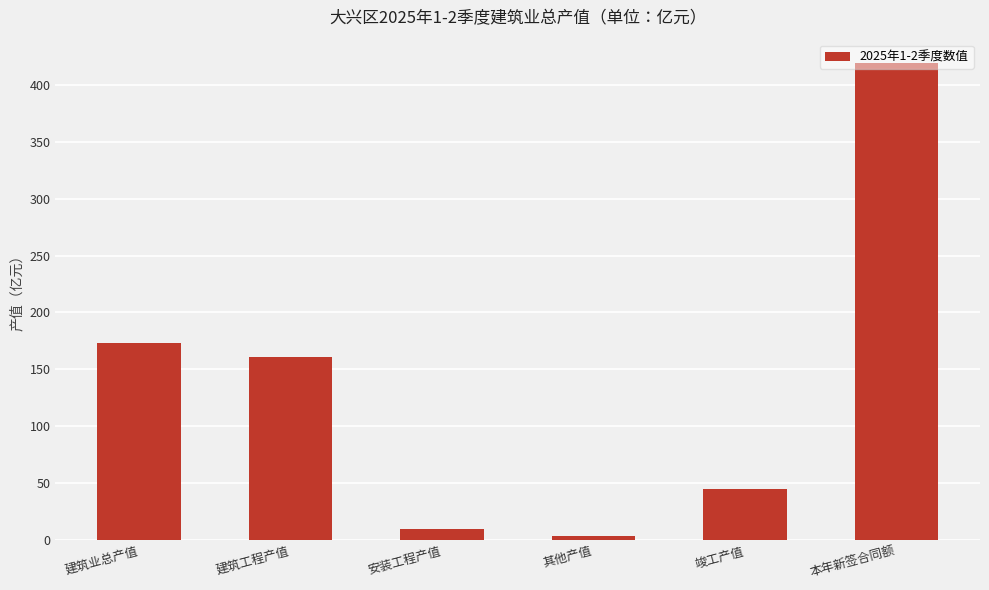

What position from the right is 其他产值?

3